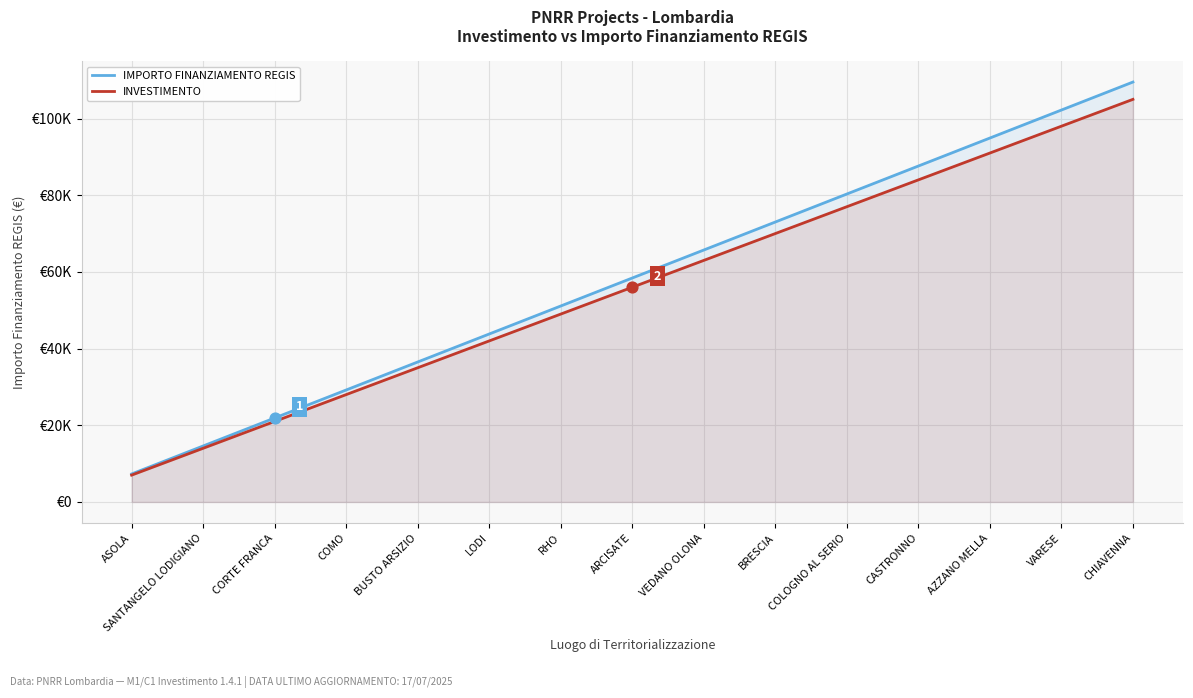

Is the value of IMPORTO FINANZIAMENTO REGIS at ASOLA greater than the value of INVESTIMENTO at ASOLA?

Yes